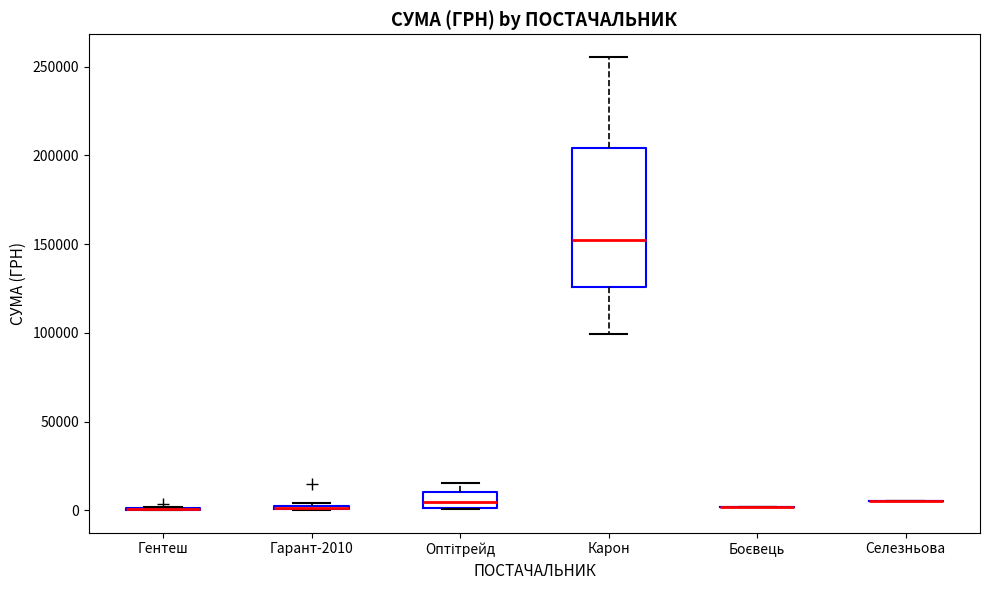

Which box is the tallest, from its lower edge to its upper edge?

Карон